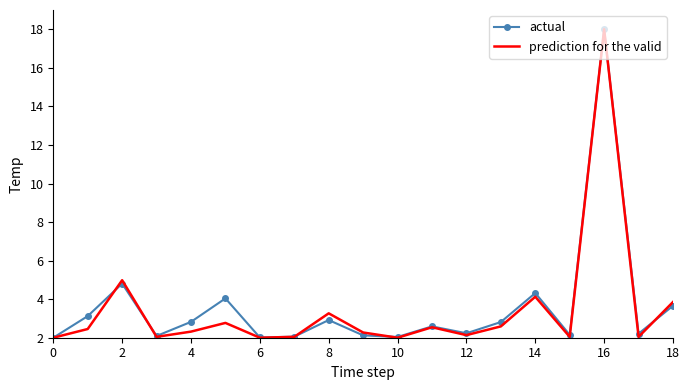

What is the greatest value displayed?

18.0